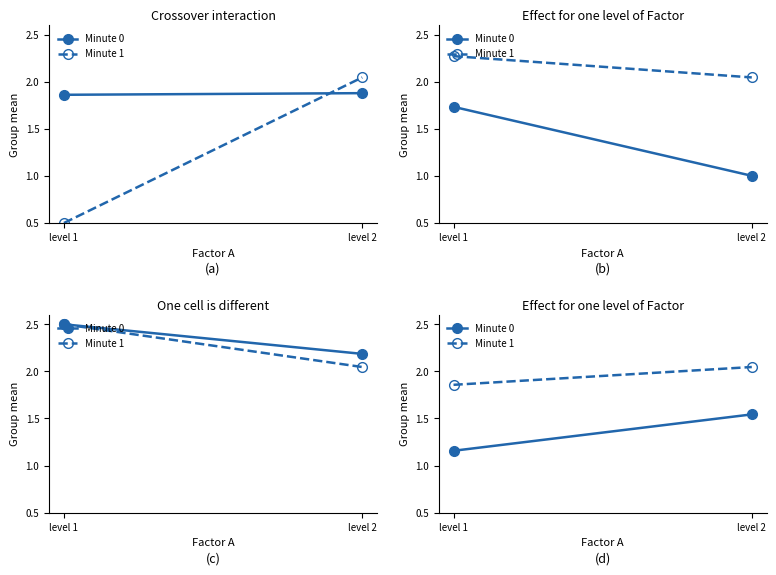

What are all the series names shown in the legend?

Minute 0, Minute 1